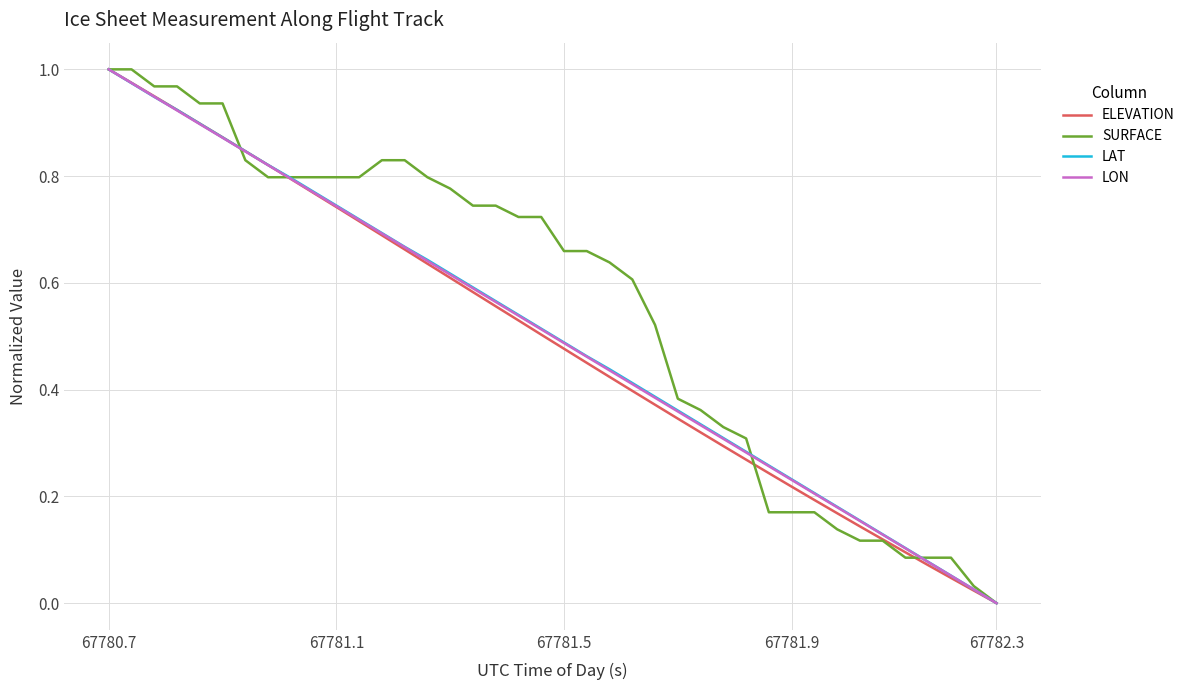

How many lines are shown in the chart?

4